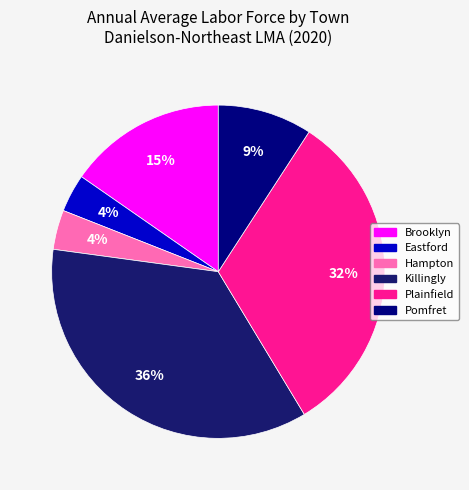

To the nearest percent, what is the combined percentage of Brooklyn and Killingly?

51%